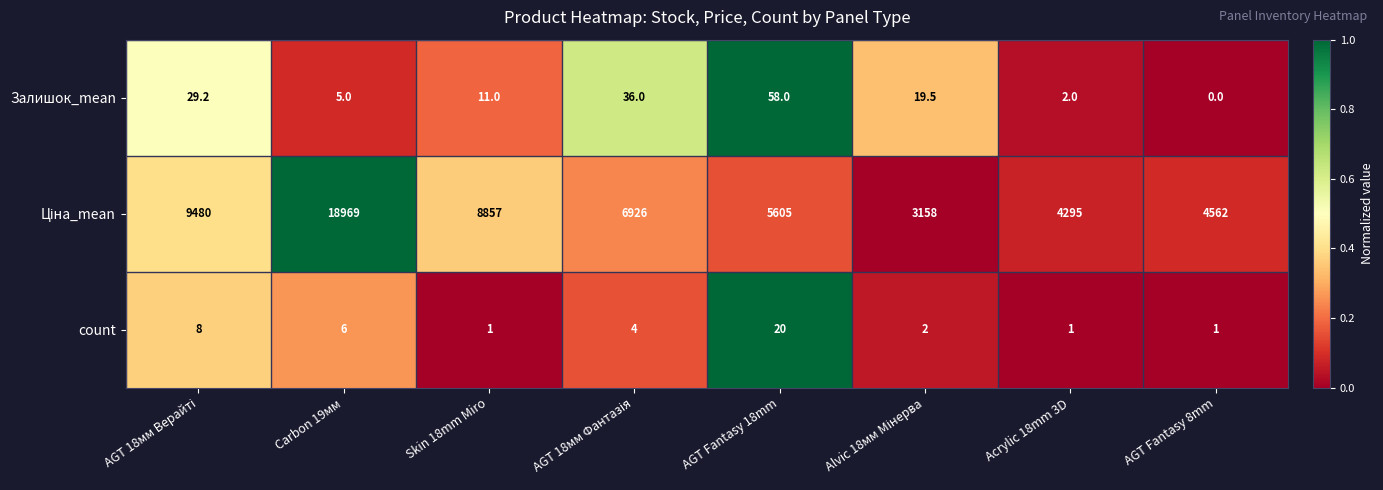

What is the total value across all series at AGT Fantasy 18mm?

5683.0